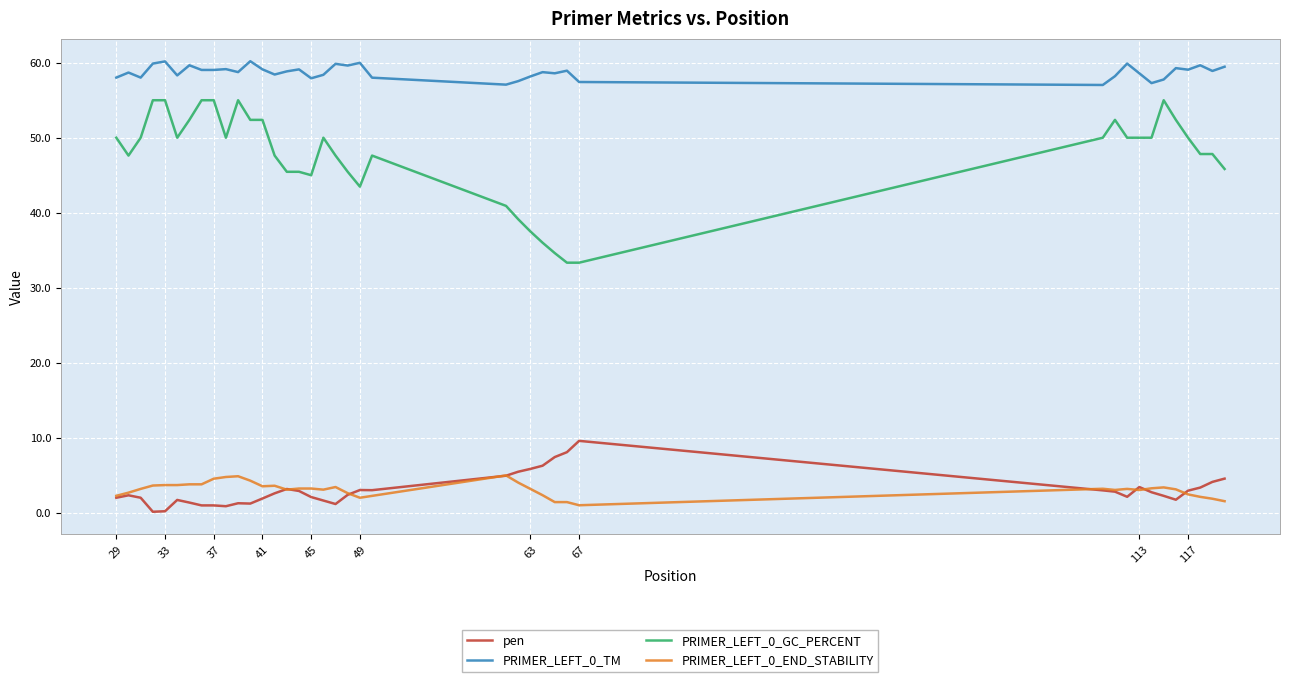

Which series has the largest total across all categories?

PRIMER_LEFT_0_TM